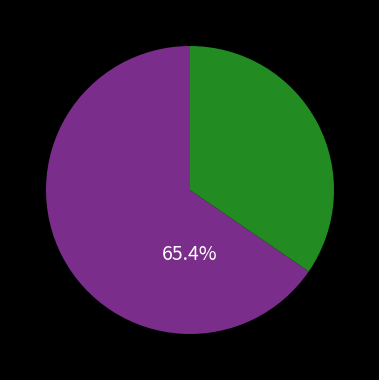

Does any single category account for the majority?

Yes